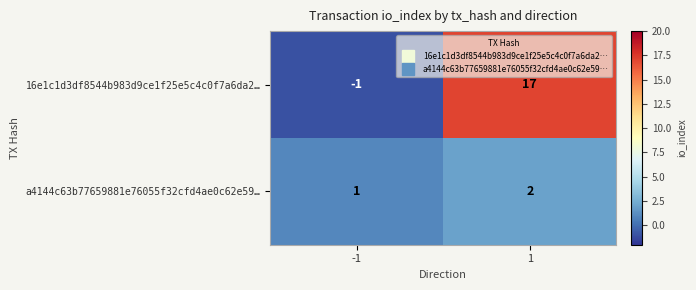

Reading left to right, list all the values displayed in this chart.

16e1c1d3df8544b983d9ce1f25e5c4c0f7a6da2…: -1	17
a4144c63b77659881e76055f32cfd4ae0c62e59…: 1	2